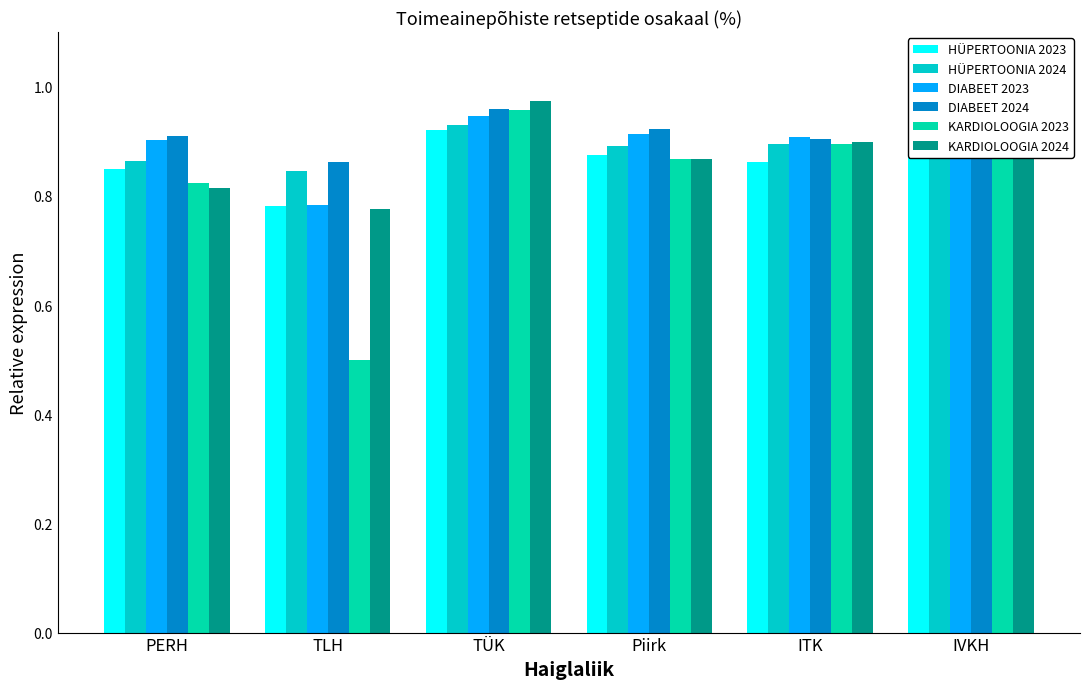

Rank the series by their maximum value, from lowest to highest.

HÜPERTOONIA 2023, HÜPERTOONIA 2024, KARDIOLOOGIA 2023, DIABEET 2023, DIABEET 2024, KARDIOLOOGIA 2024